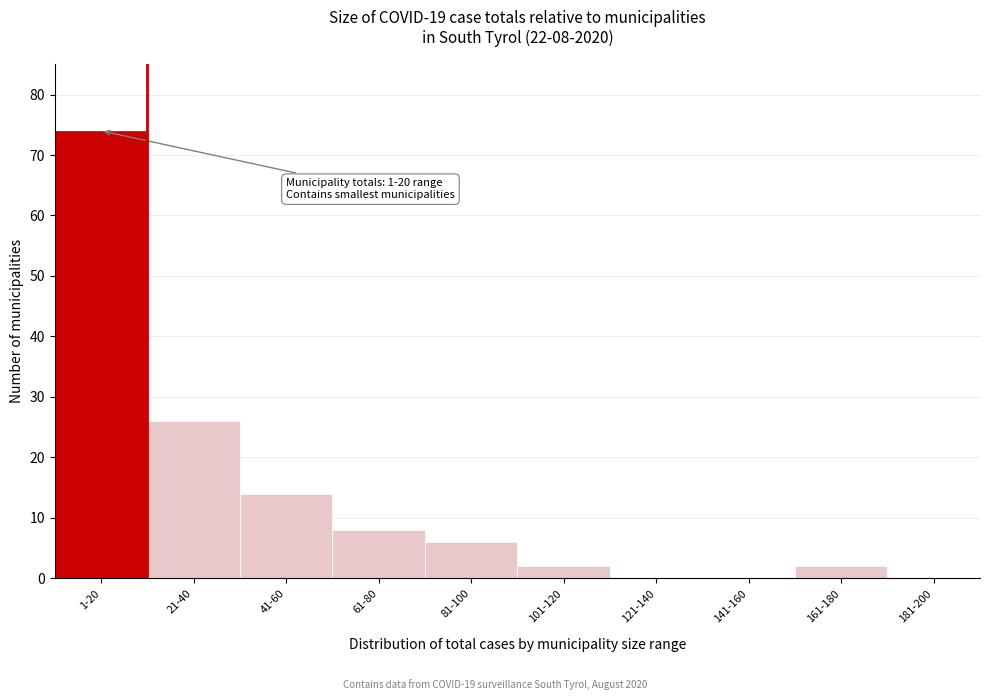

Reading left to right, transcribe all the data shown in this chart.

1-20=74	21-40=26	41-60=14	61-80=8	81-100=6	101-120=2	121-140=0	141-160=0	161-180=2	181-200=0